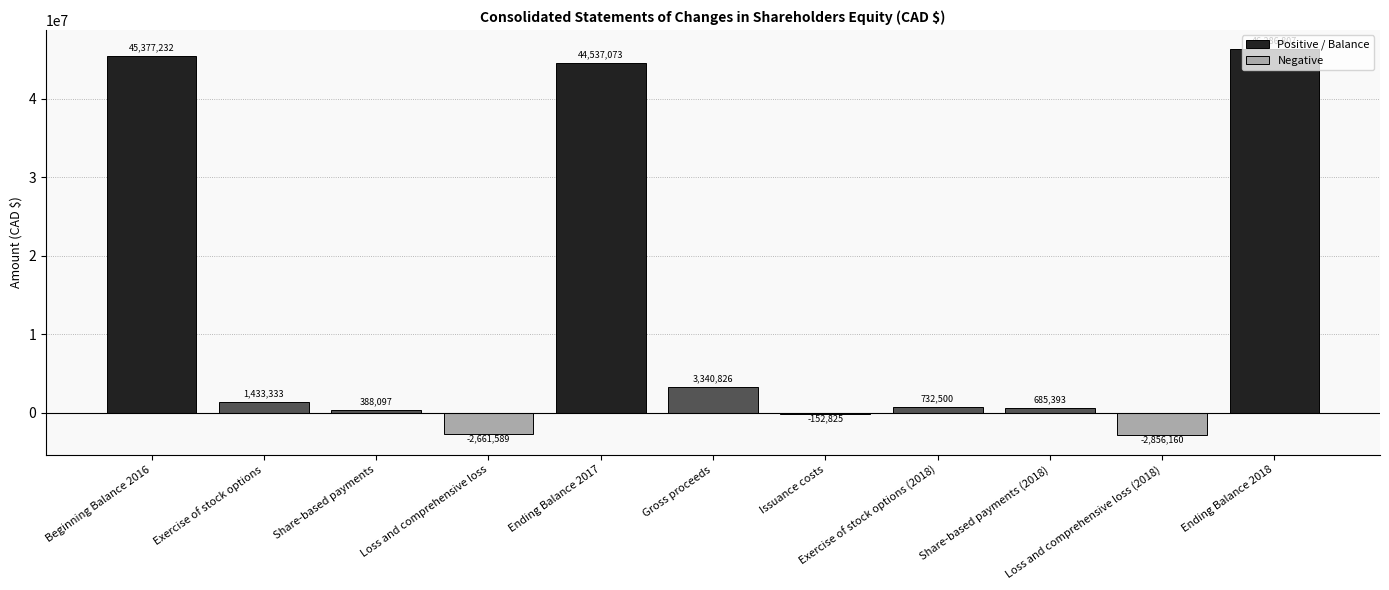

Is it true that the value at Exercise of stock options (2018) is 332958?

False